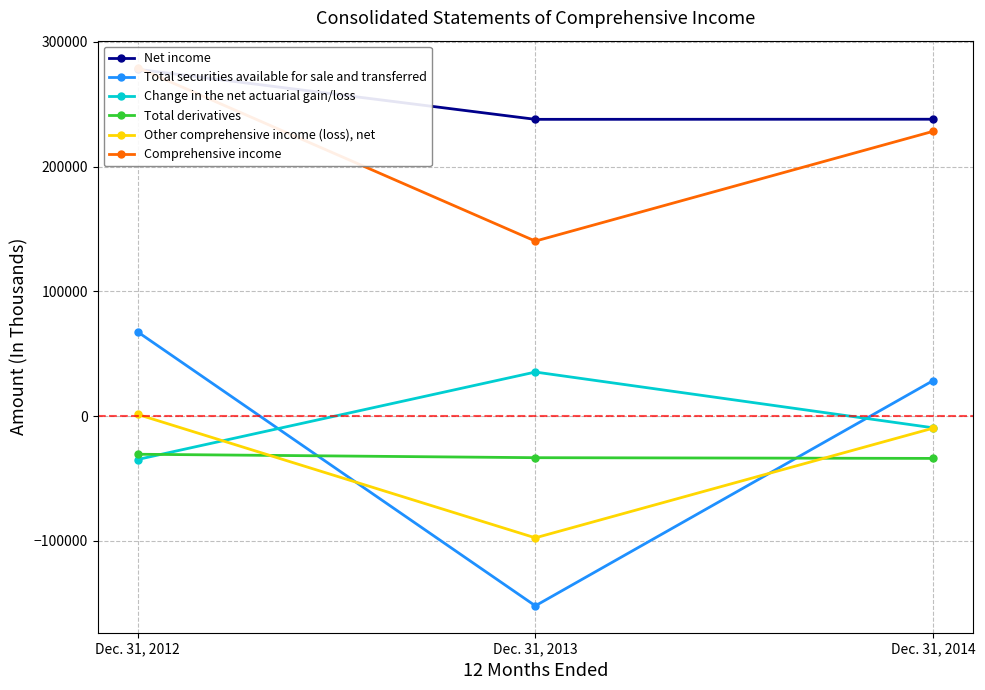

Which category has the lowest value in the Other comprehensive income (loss), net series?

Dec. 31, 2013